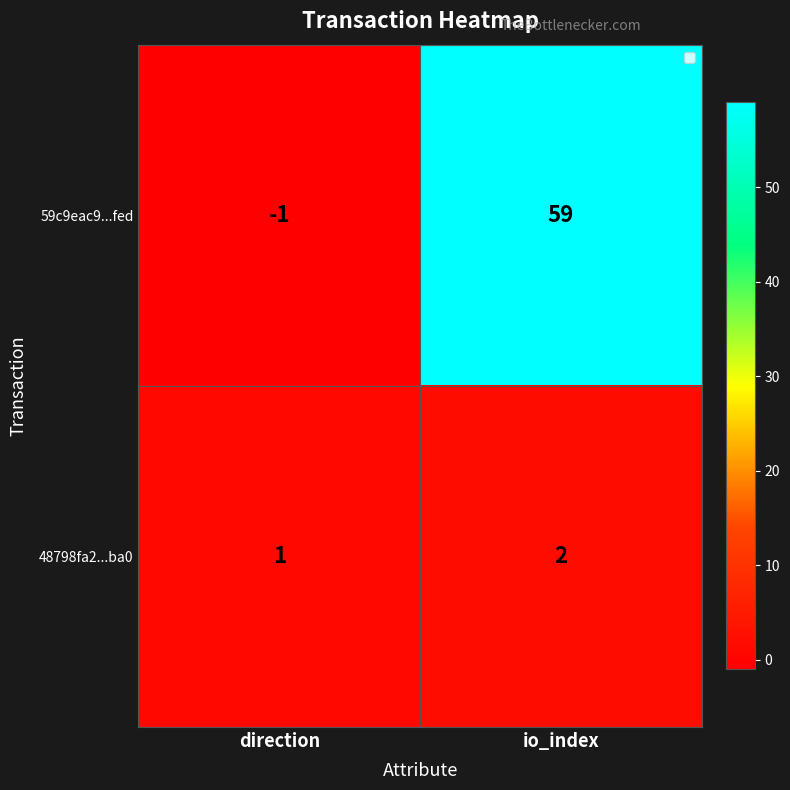

Is it true that 59c9eac9...fed equals 92 at io_index?

False